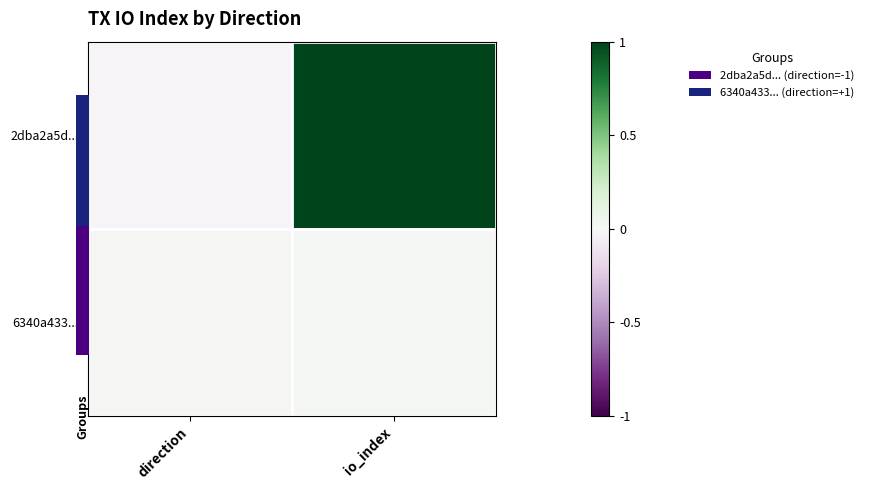

At which category is the sum across all series the highest?

io_index